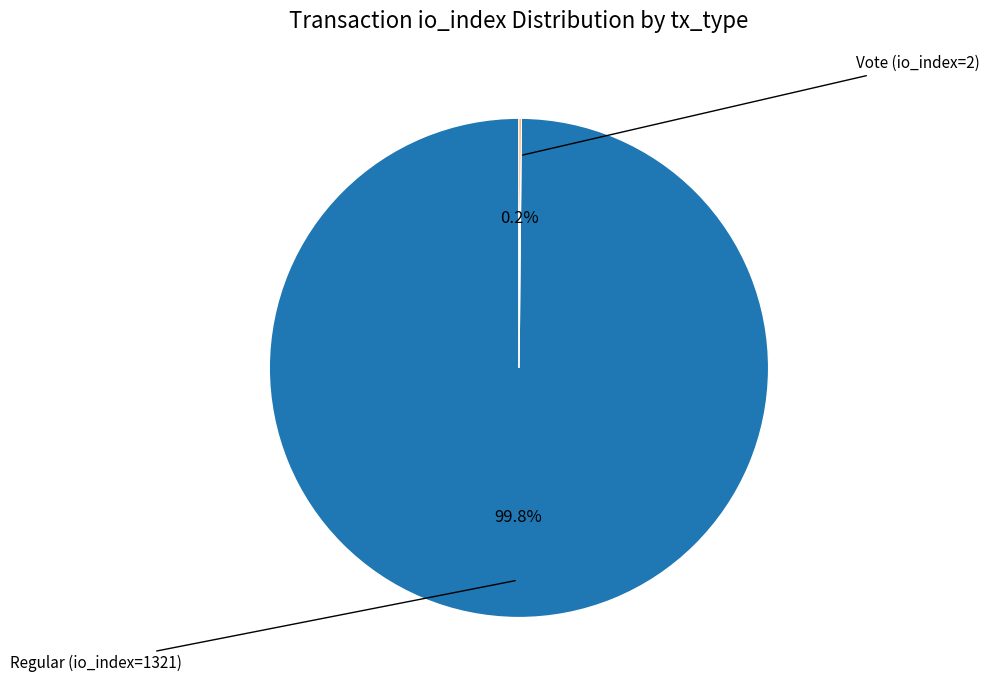

Count the number of slices in the pie.

2